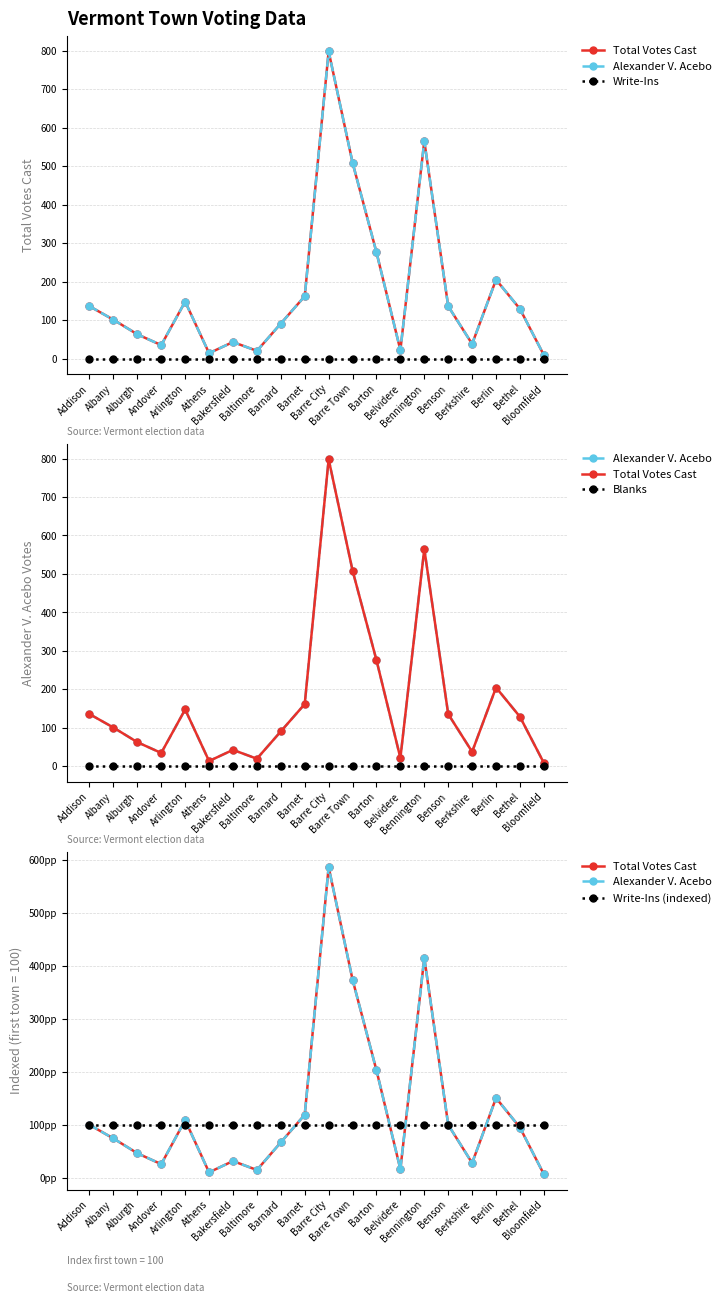

How many interior local peaks does the Total Votes Cast series have?

5